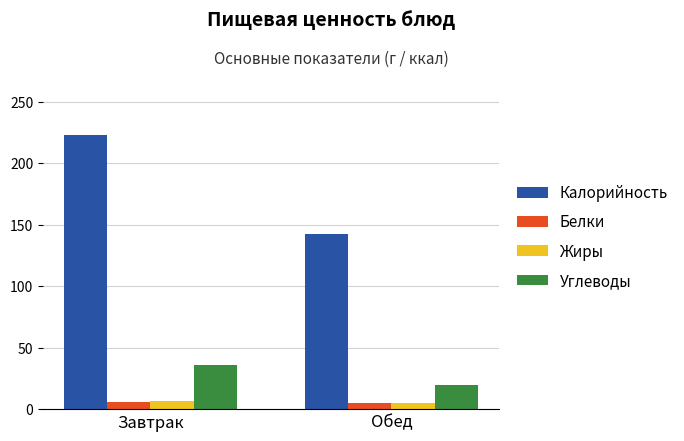

How many series are shown in this chart?

4